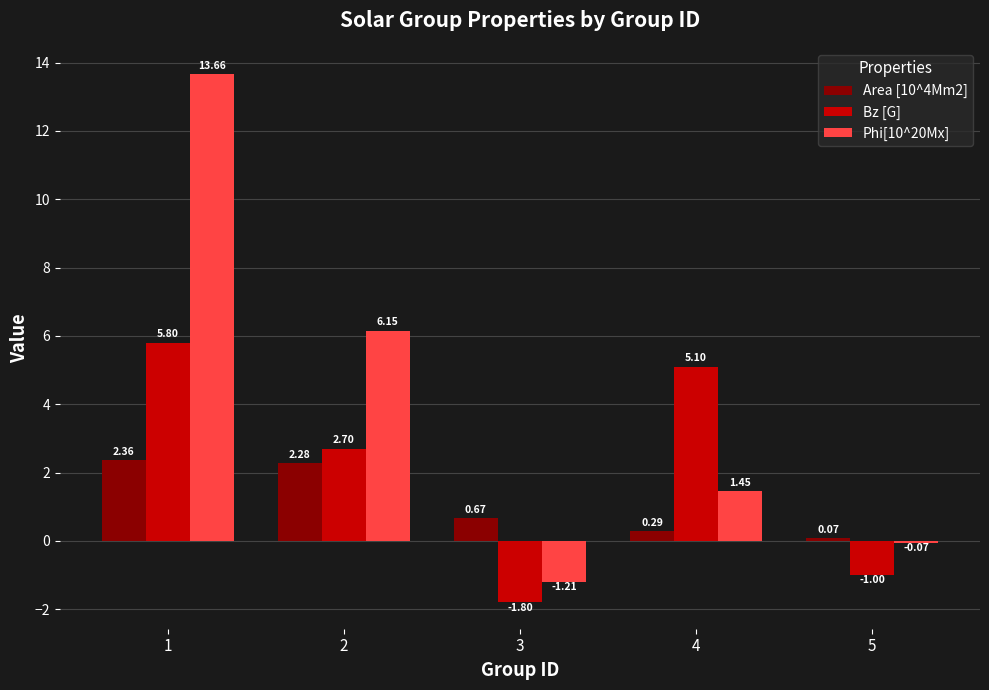

Which series has the largest range (max minus min)?

Phi[10^20Mx]